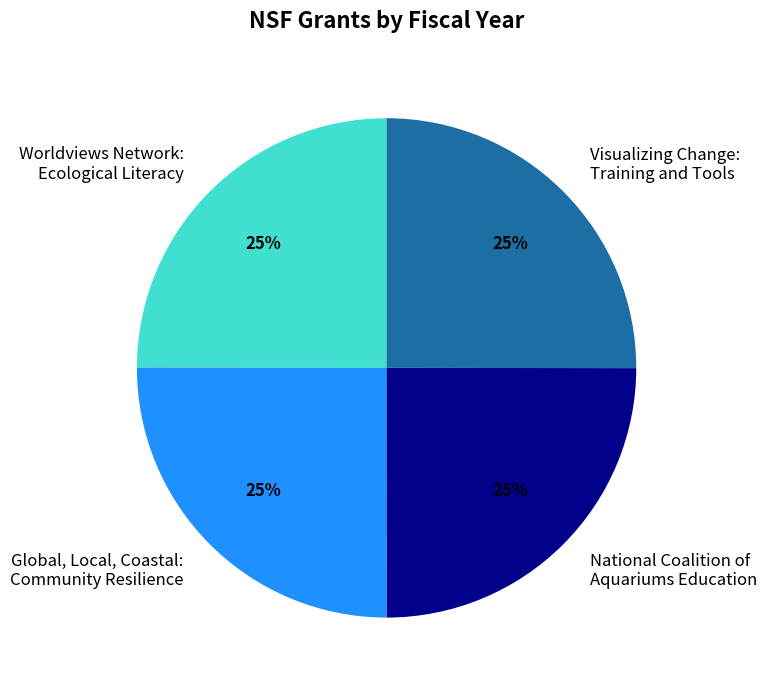

To the nearest percent, what is the average slice percentage?

25%